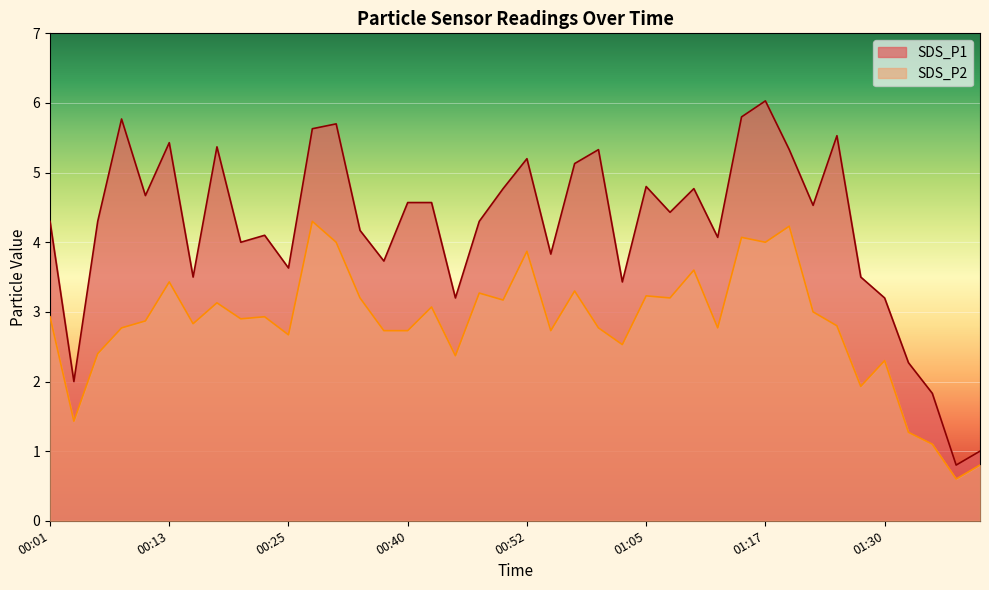

What is the difference between the second highest and second lowest values in the SDS_P1 series?

4.8